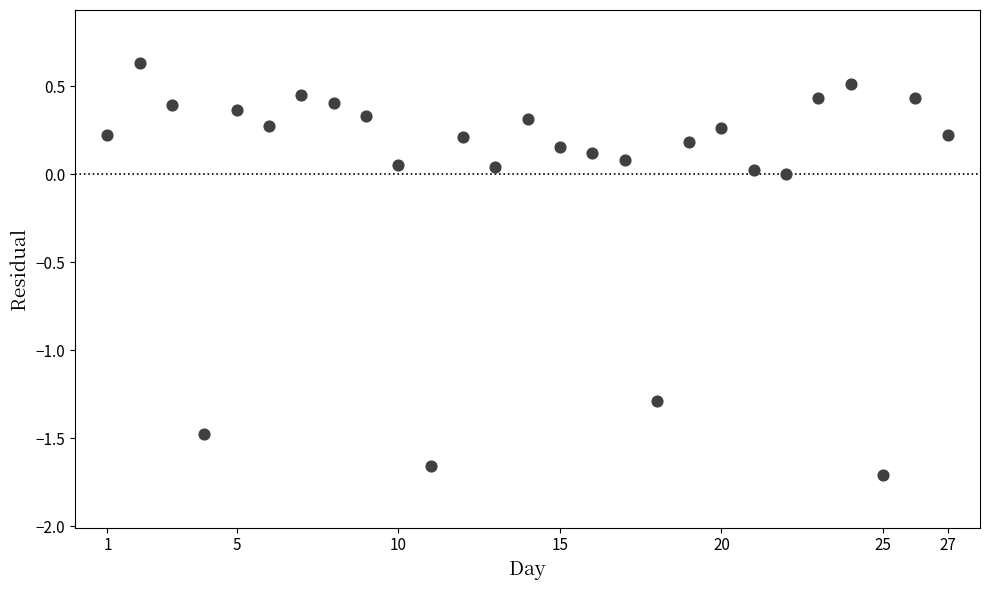

What is the range of X values (max minus min)?

26.0